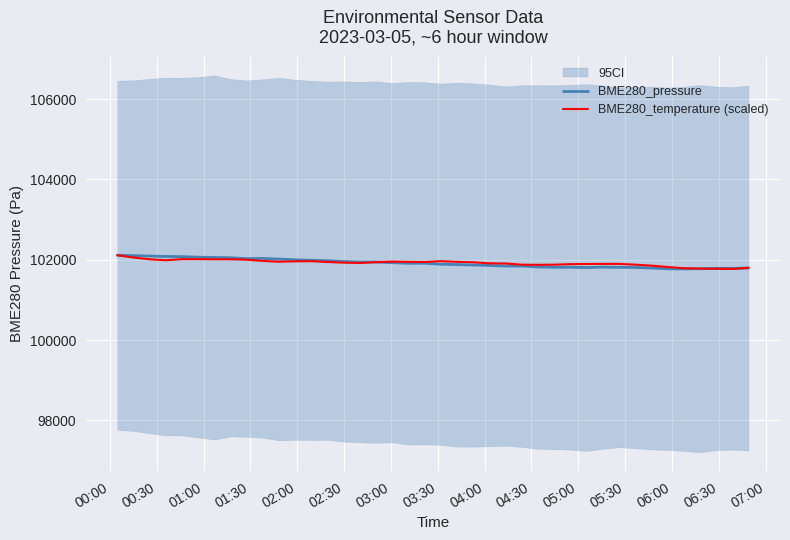

What is the sum of all BME280_temperature (scaled) values?

4076980.9